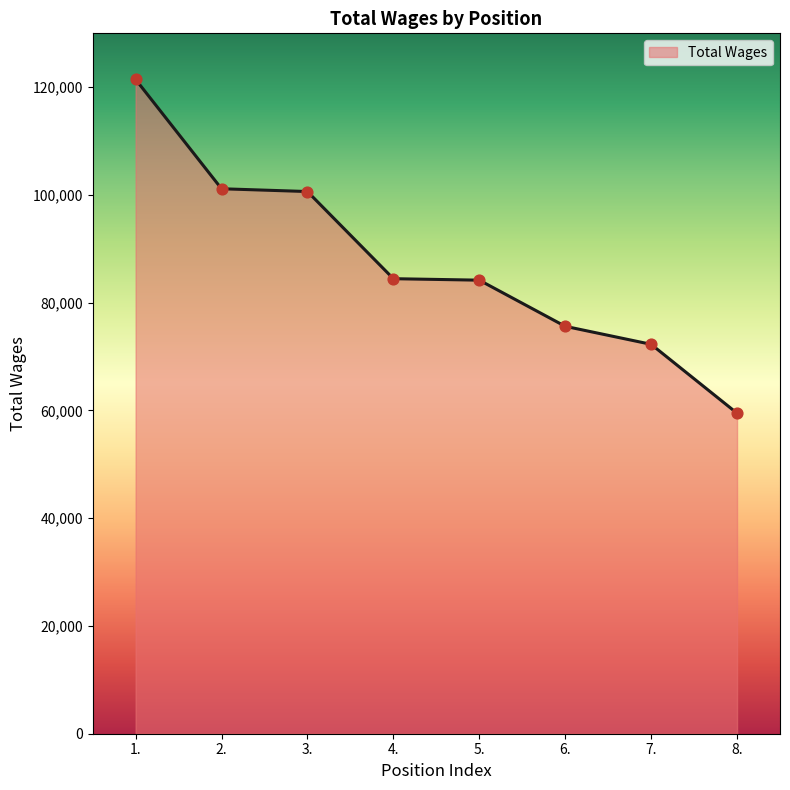

What is the change in value from 7. to 8.?

-12783